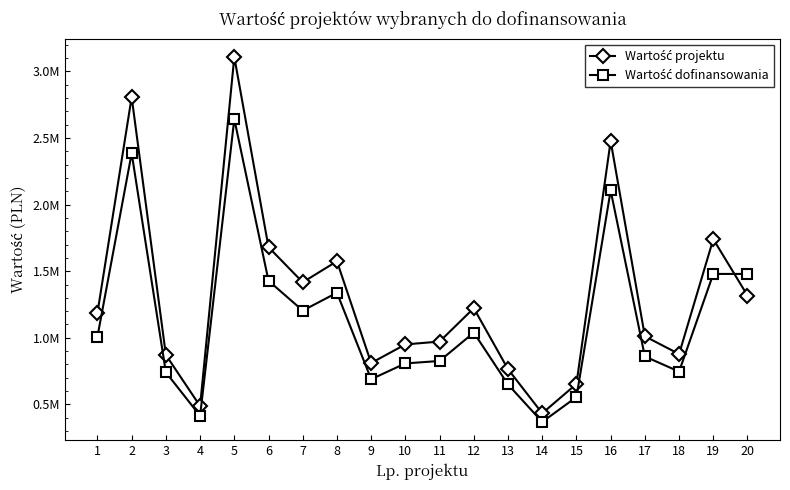

What is the difference between the maximum and second lowest values in the Wartość dofinansowania series?

2227510.0